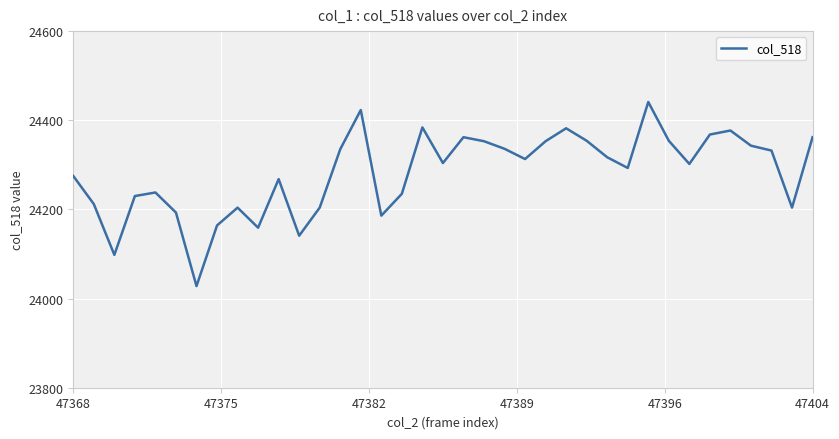

What is the smallest value displayed?

24028